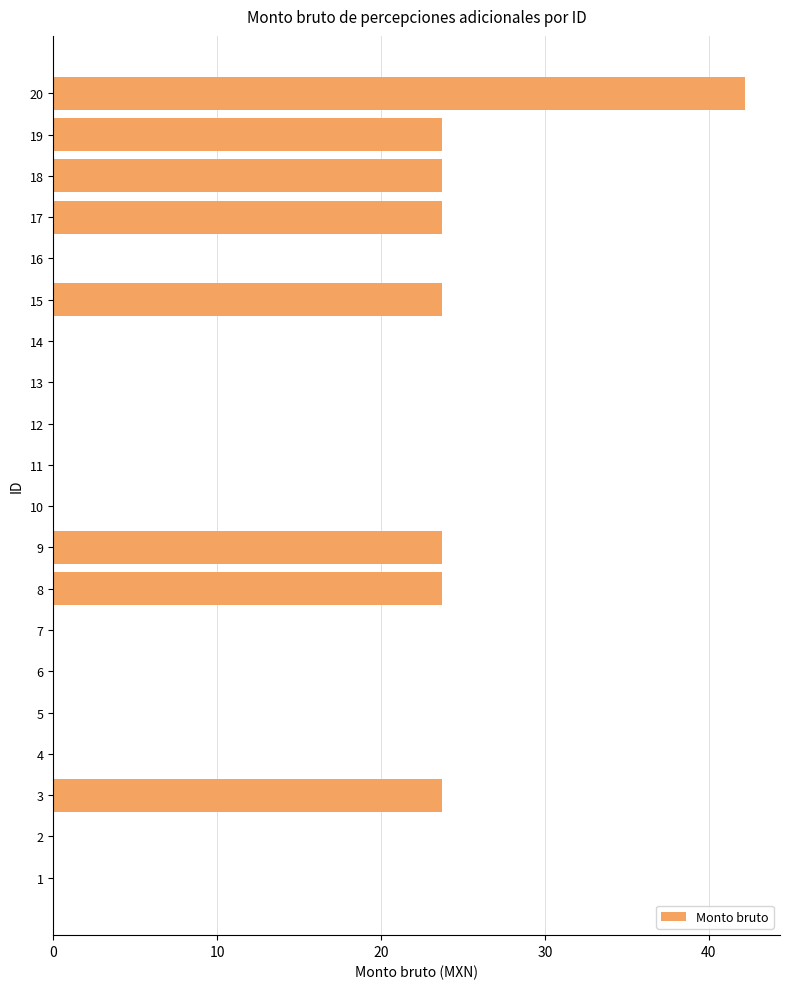

Is it true that the value at 16 is 0.0?

True